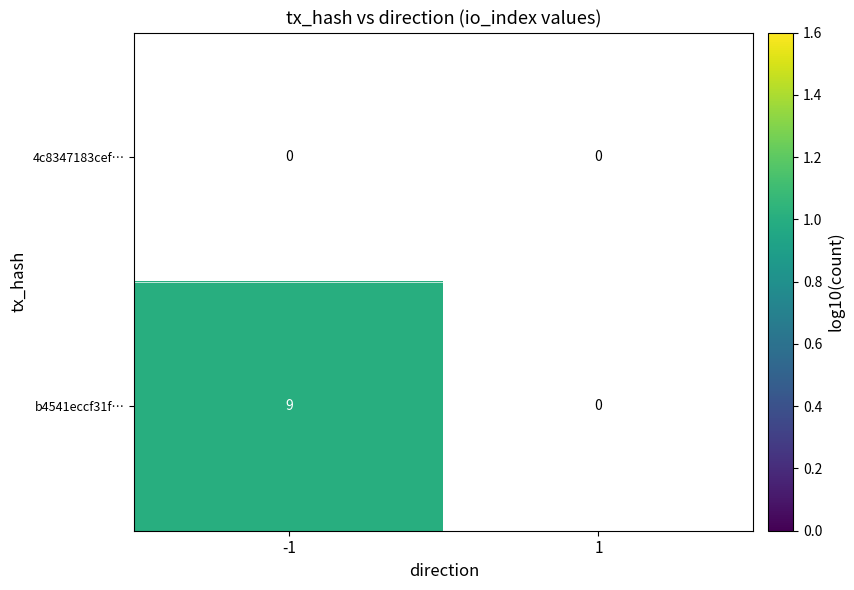

How many categories are shown in the chart?

2